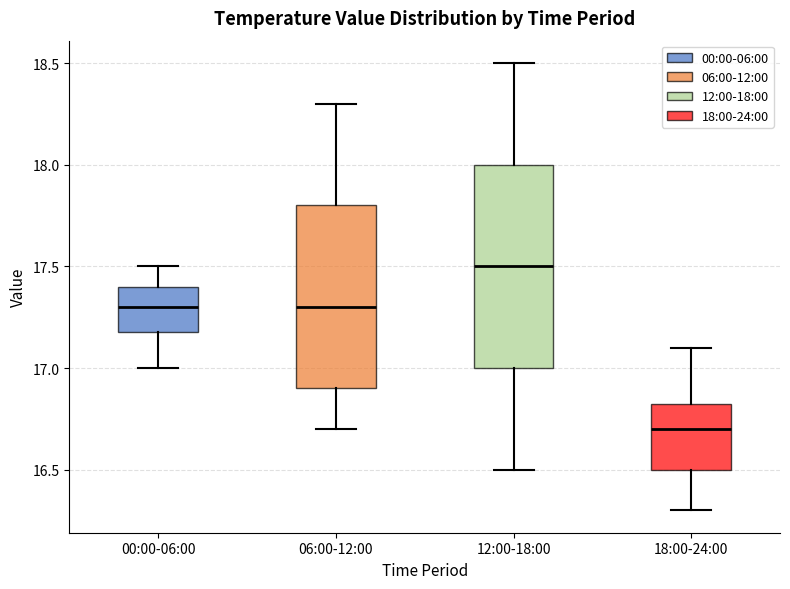

Which box is the tallest, from its lower edge to its upper edge?

12:00-18:00